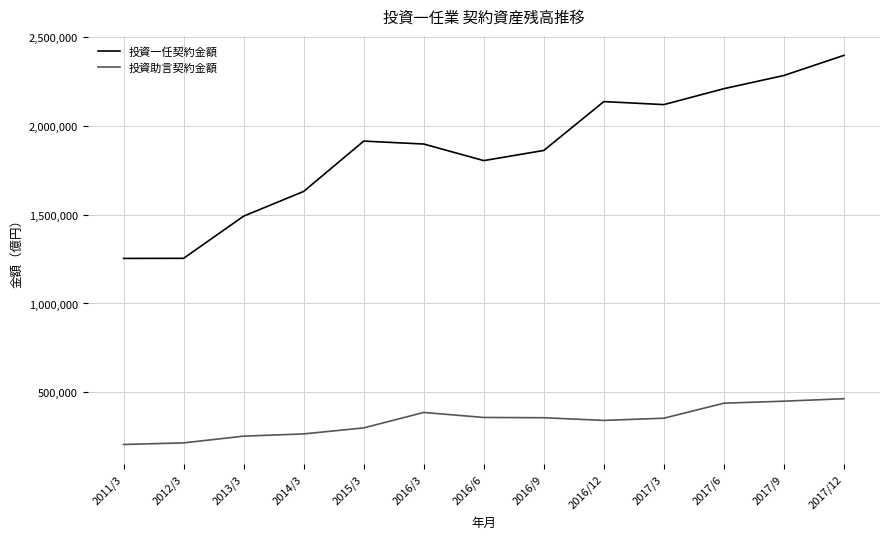

What is the sum of the 投資助言契約金額 values at 2016/9 and 2016/12?

697268.3